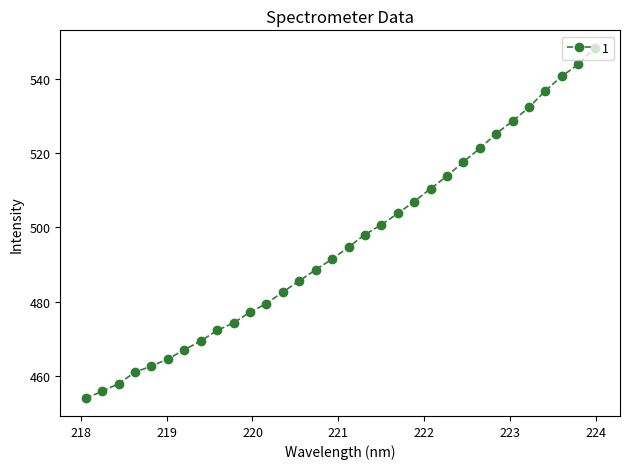

What is the smallest value displayed?

454.0